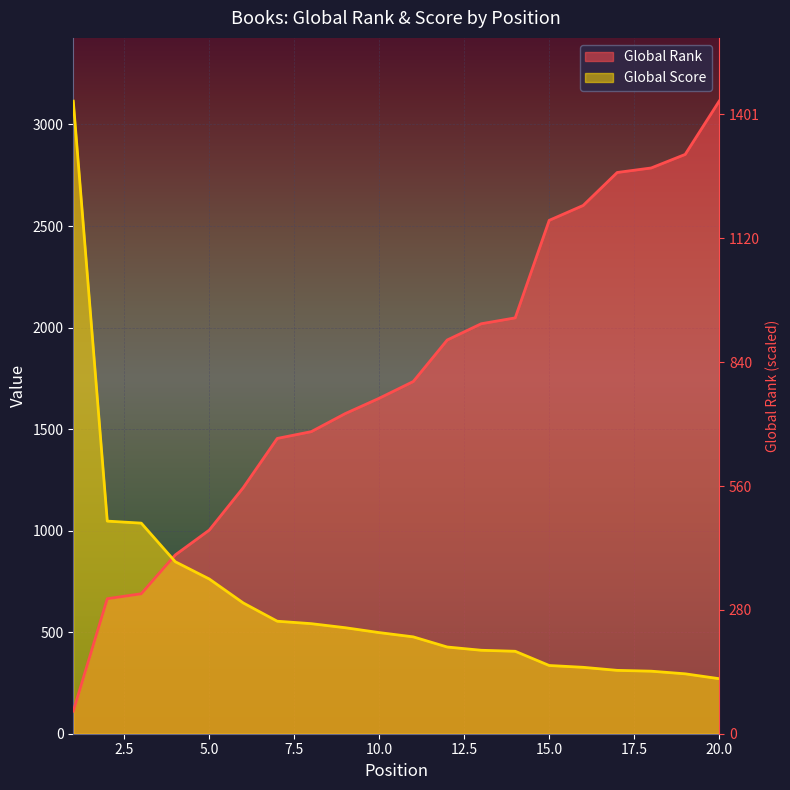

What is the value of the Global Score point at the 2nd from the left?

1047.0